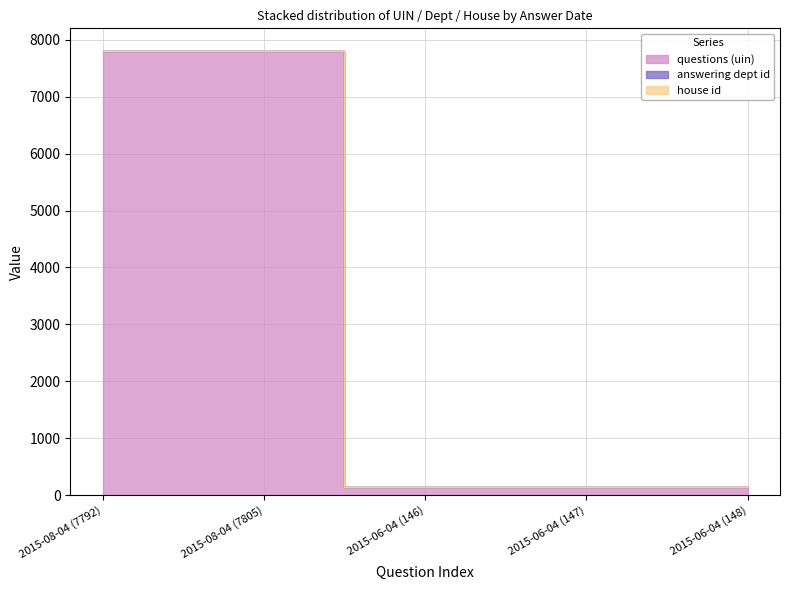

Which series has the largest range (max minus min)?

questions (uin)